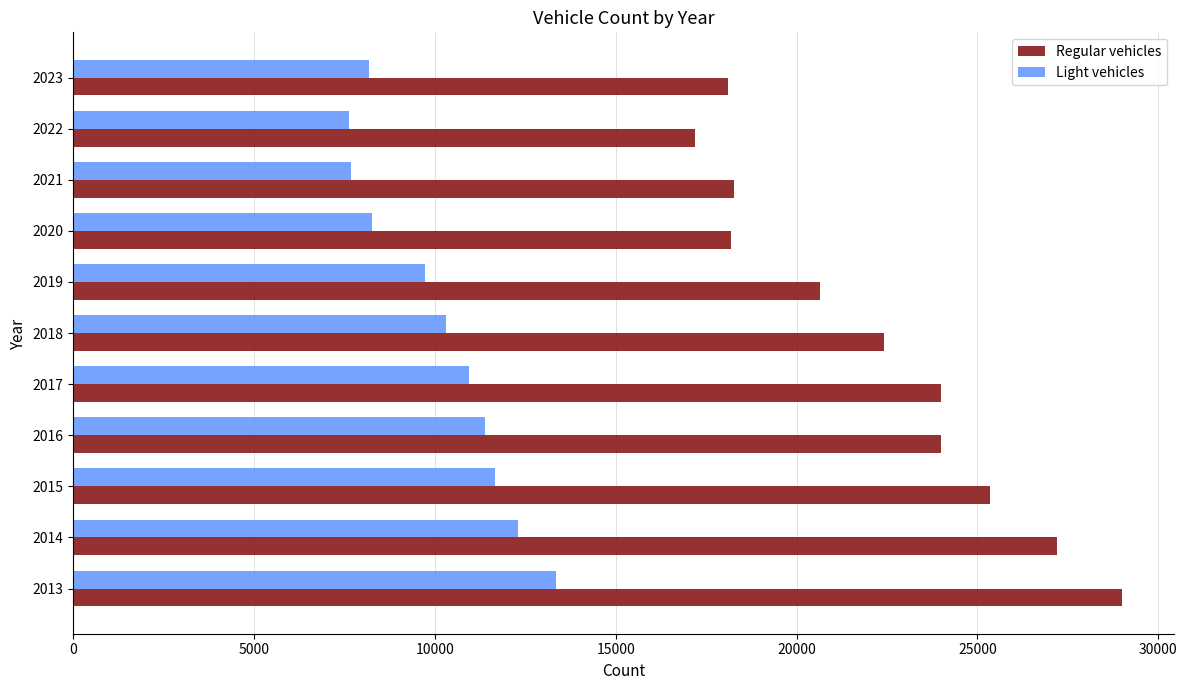

What is the sum of all Regular vehicles values?

244323